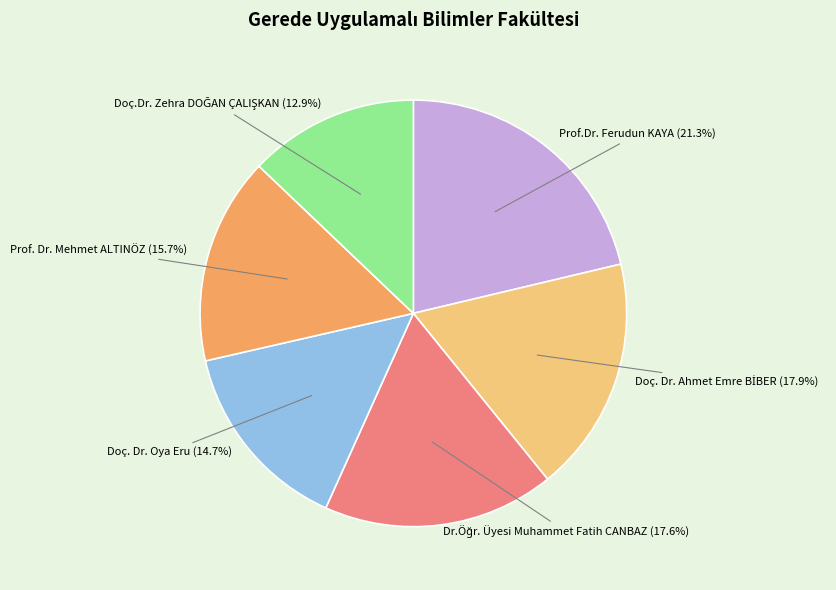

How many segments does this pie chart have?

6